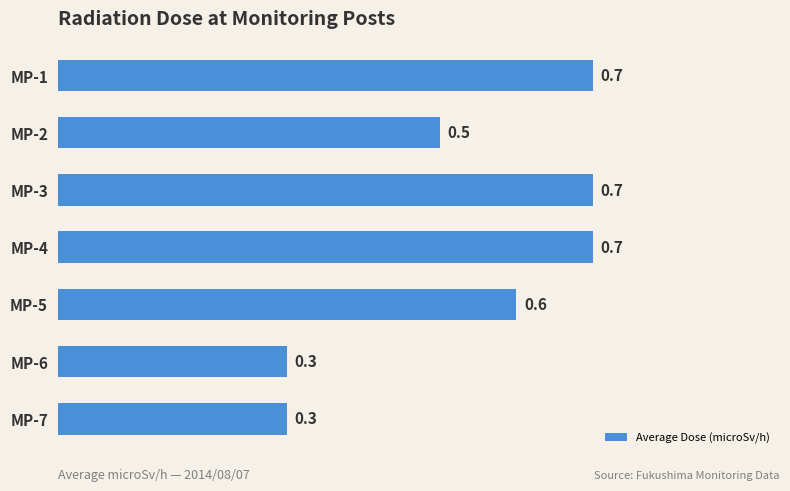

What is the value of the 1st bar from the top?

0.7